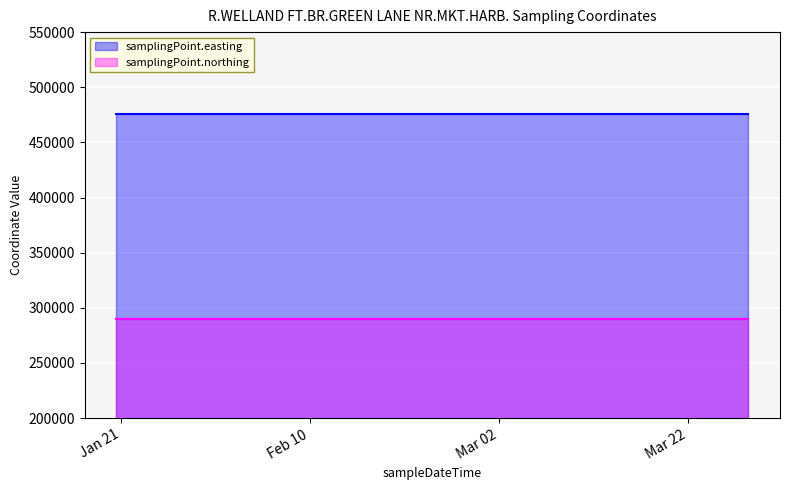

What is the total value across all series at 2017-02-07T14:21:00?

766052